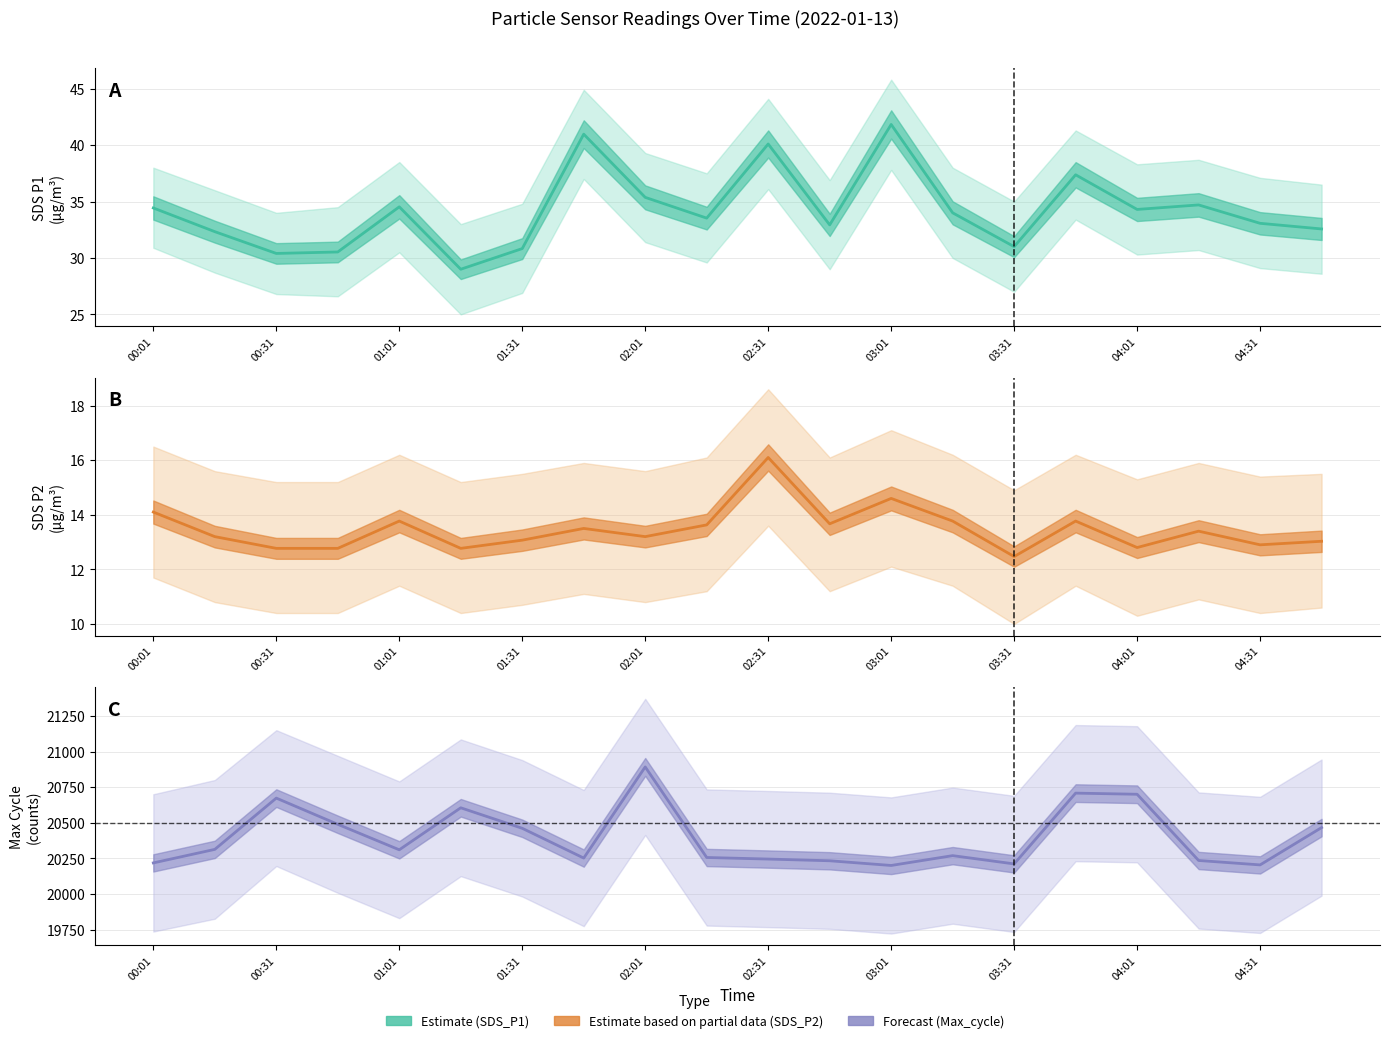

True or false: SDS_P2 (Estimate based on partial data) and Max_cycle (Forecast) intersect in this chart.

False